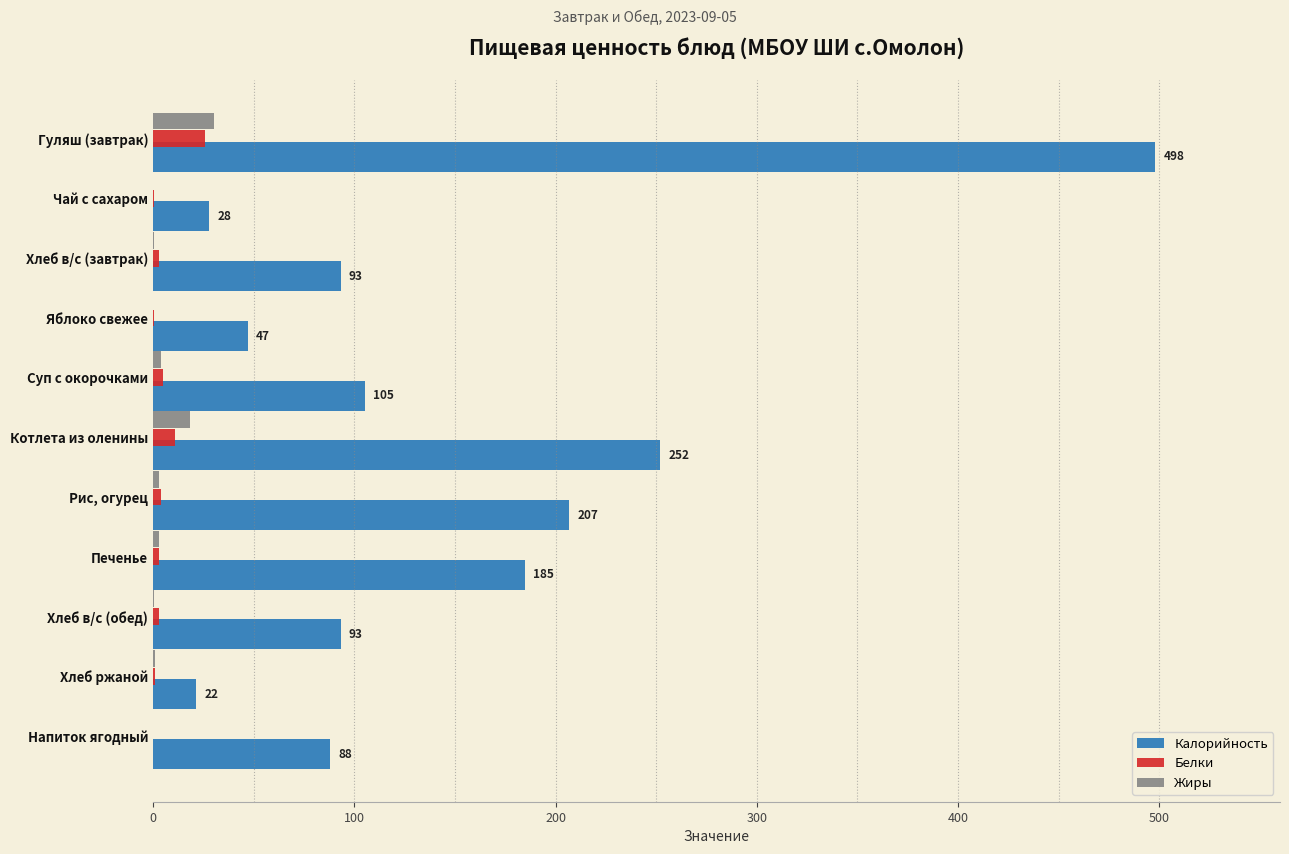

The Калорийность series shows 31.4 at Суп с окорочками. True or false?

False